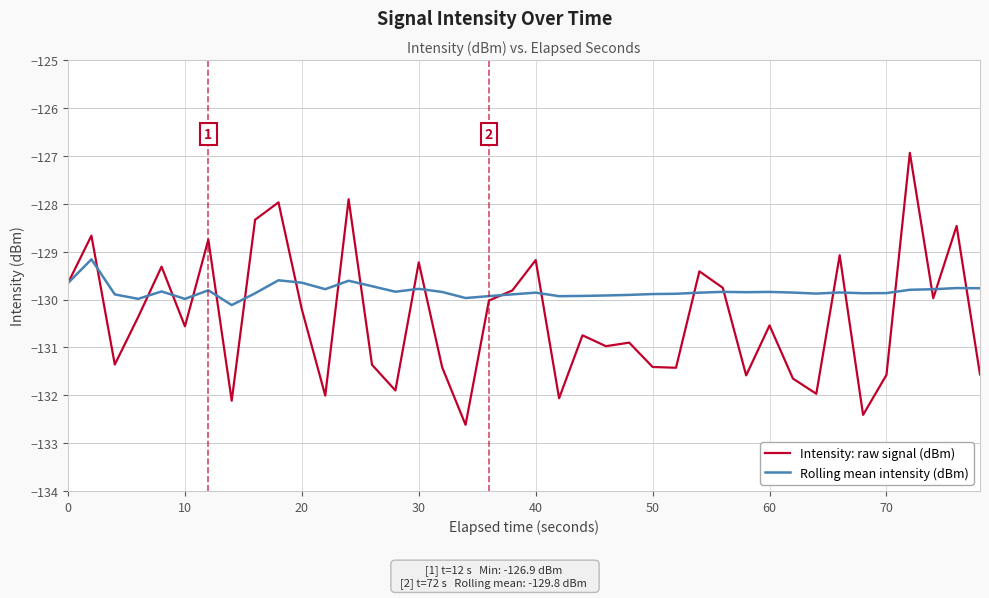

List the series in order of their overall mean, lowest first.

Intensity: raw signal (dBm), Rolling mean intensity (dBm)